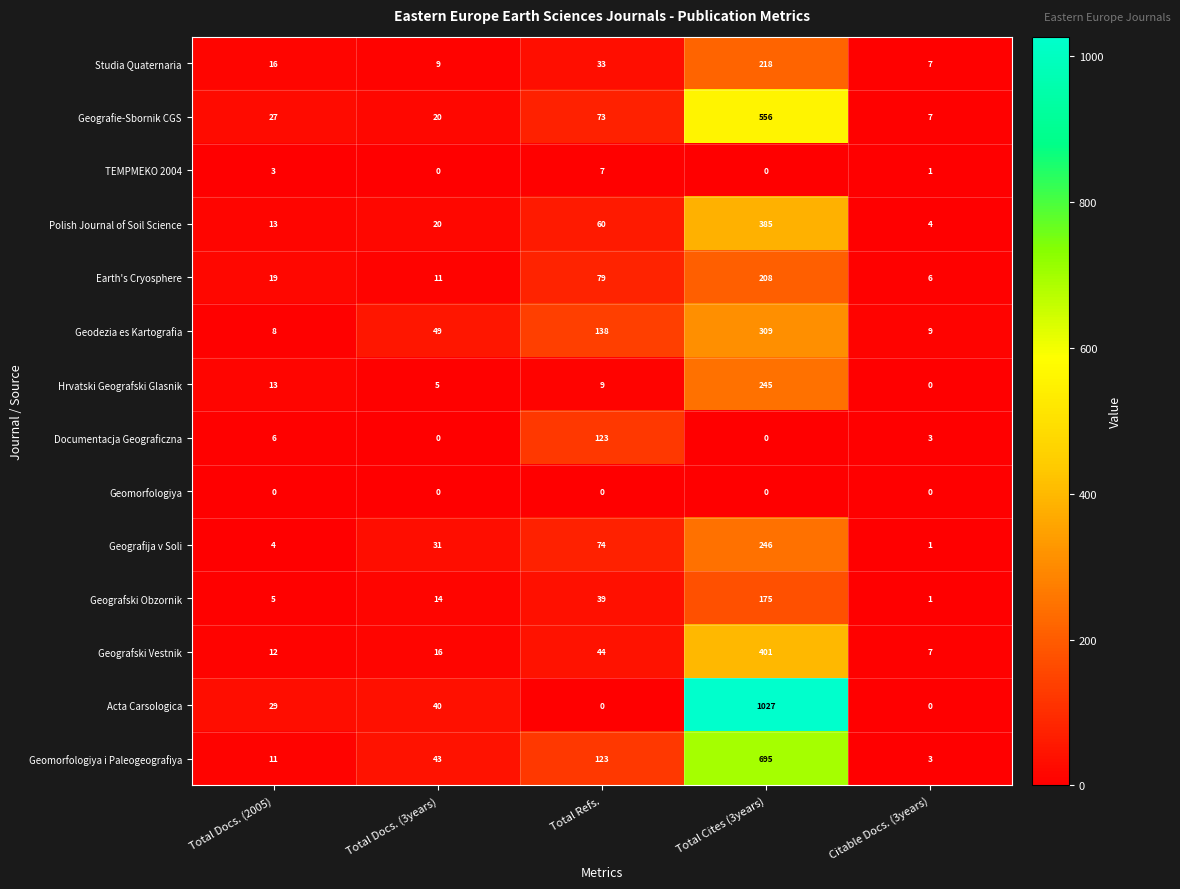

The value of Acta Carsologica at Total Refs. is 0. True or false?

True